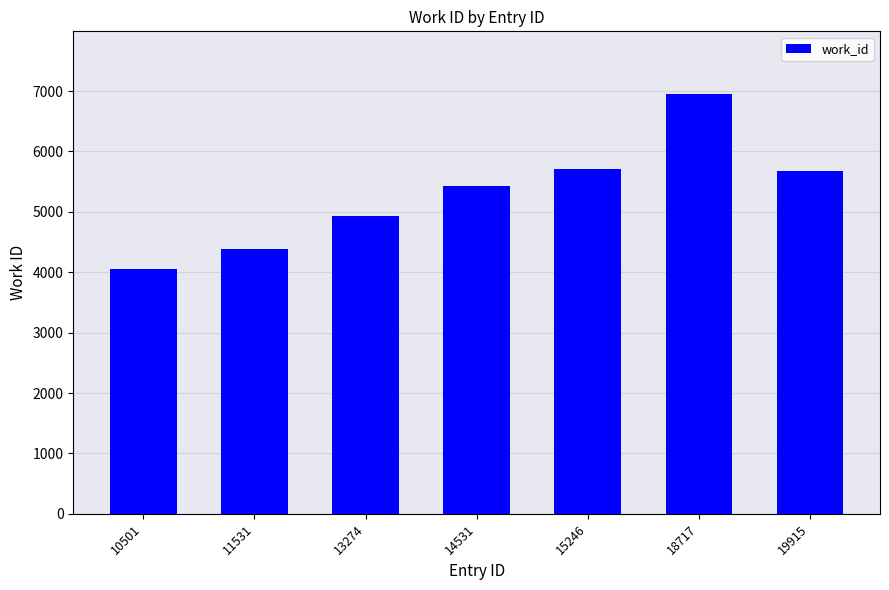

Reading right to left, list all the values displayed in this chart.

19915=5681	18717=6947	15246=5717	14531=5423	13274=4933	11531=4382	10501=4059